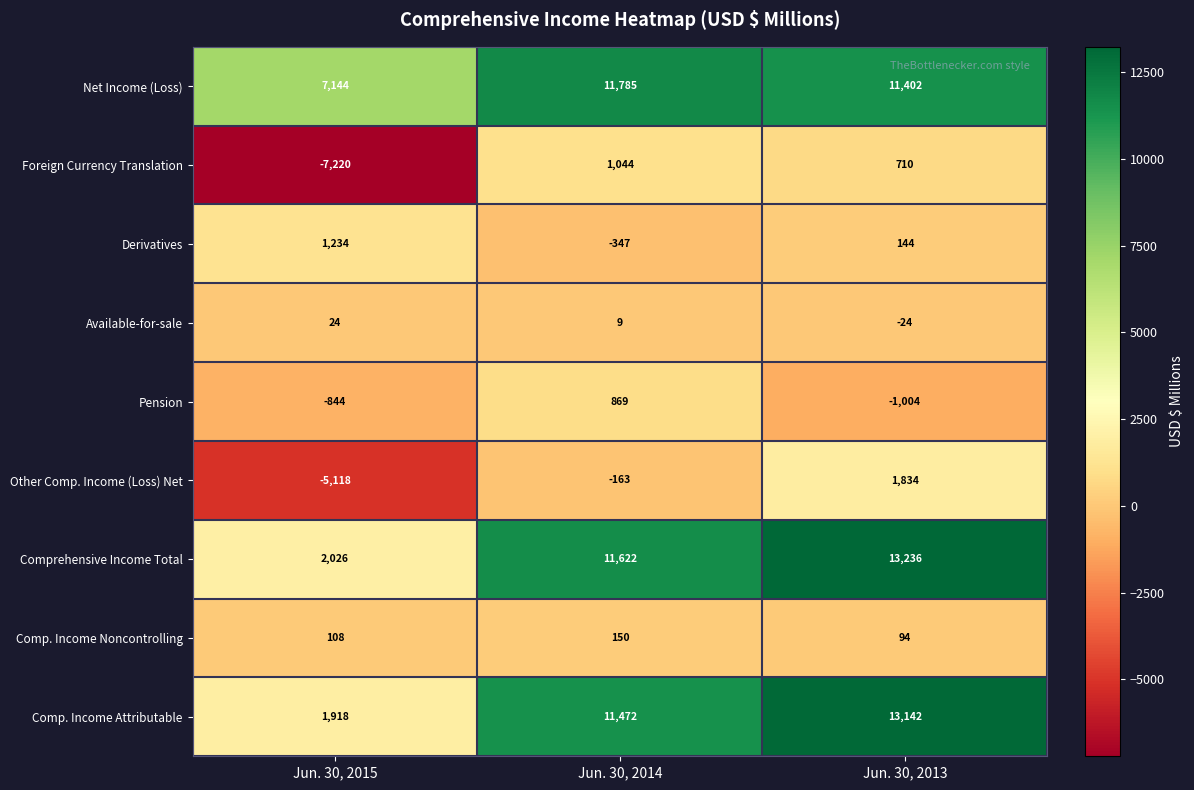

Count the Other Comp. Income (Loss) Net values in the range -5118 to 1834.

3